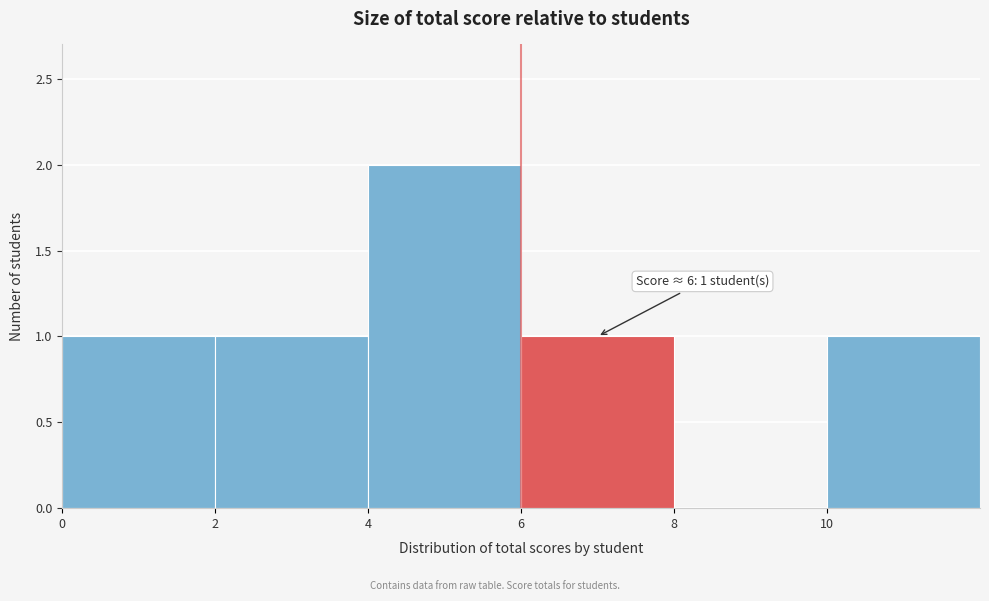

Over which range of the x-axis is the bar tallest?

4 to 6